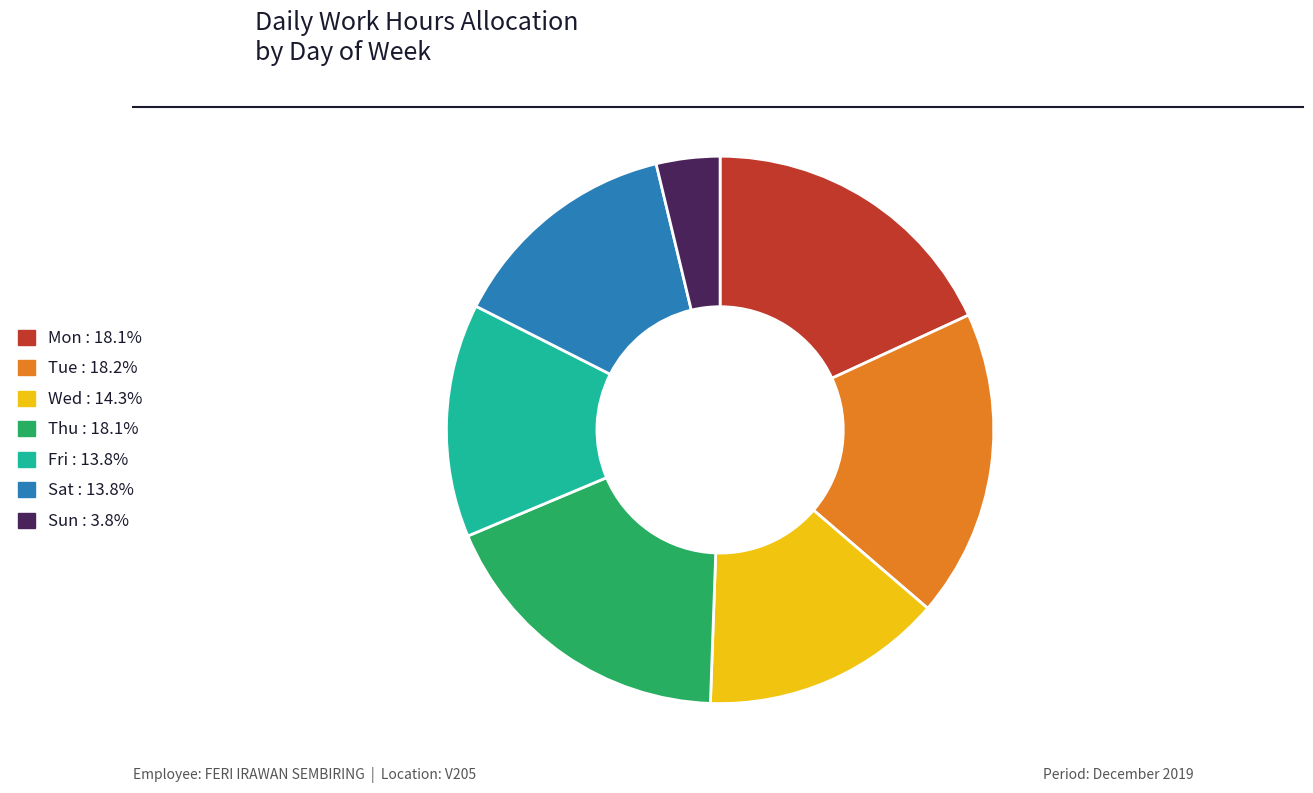

Is there a majority slice in this chart?

No